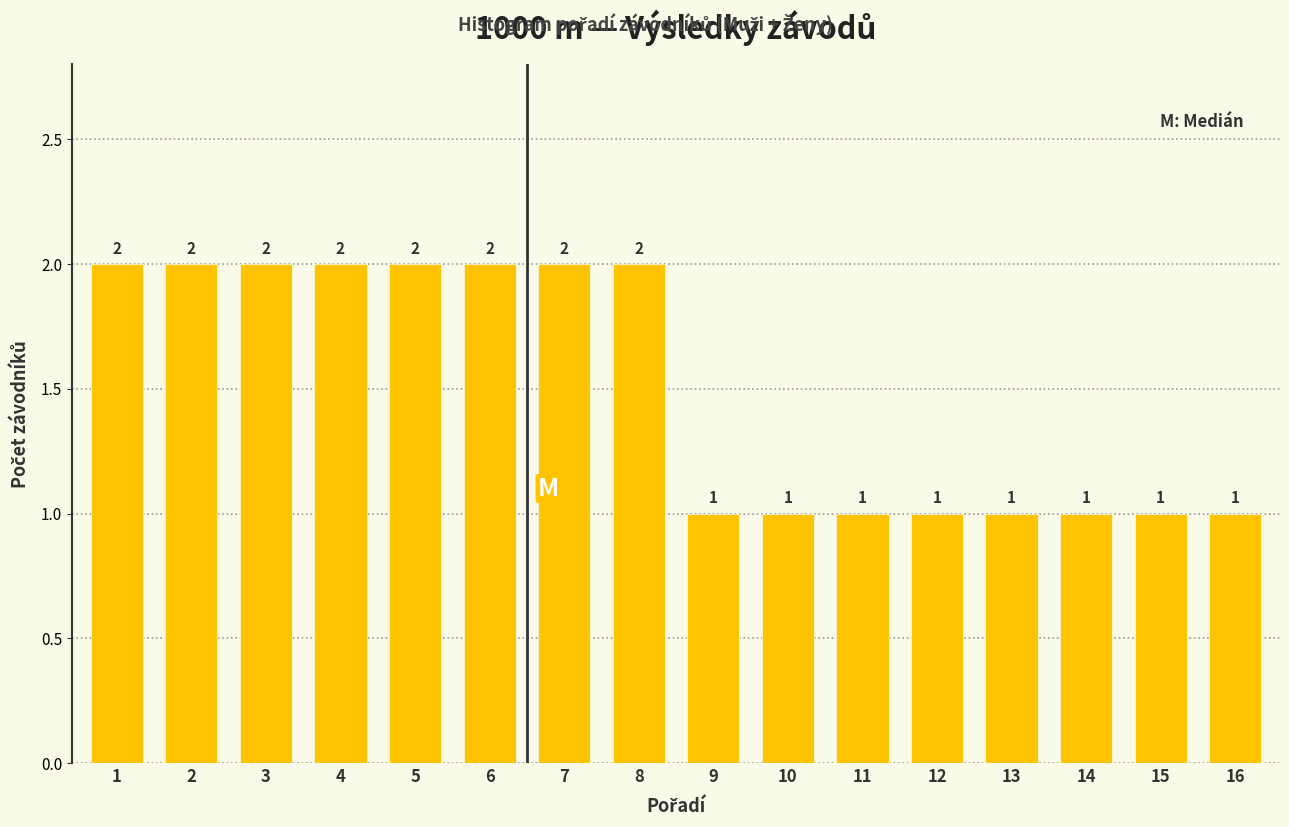

Reading right to left, what are all the values shown in this chart?

1	1	1	1	1	1	1	1	2	2	2	2	2	2	2	2